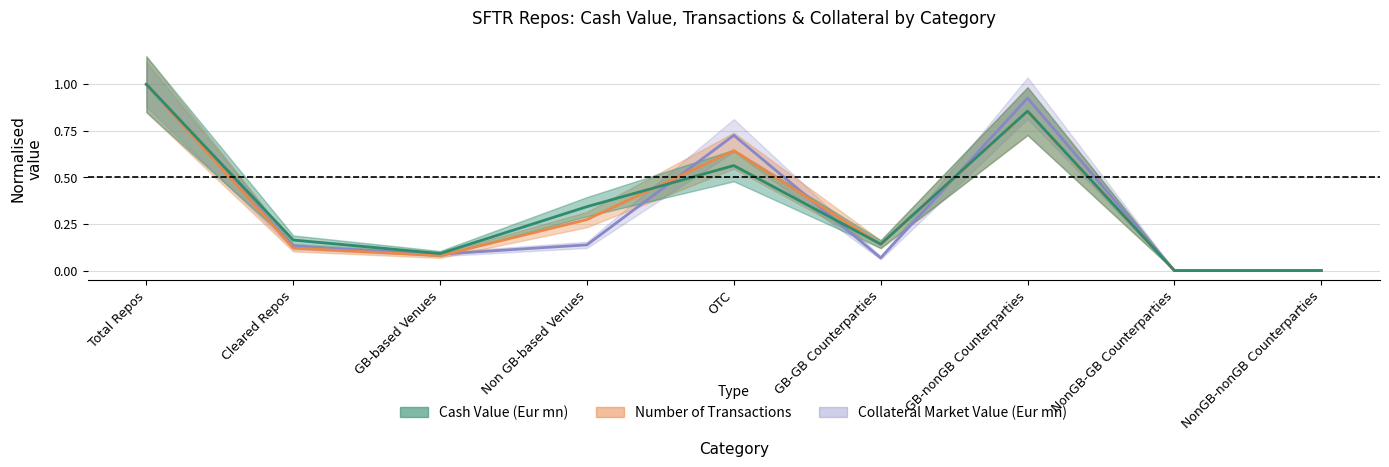

The cash_value series shows 0.3 at Non GB-based Venues. True or false?

True